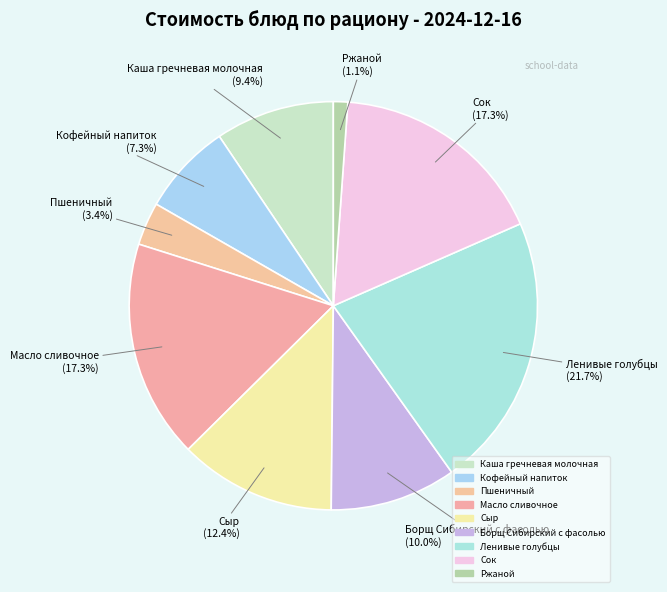

How many segments does this pie chart have?

9